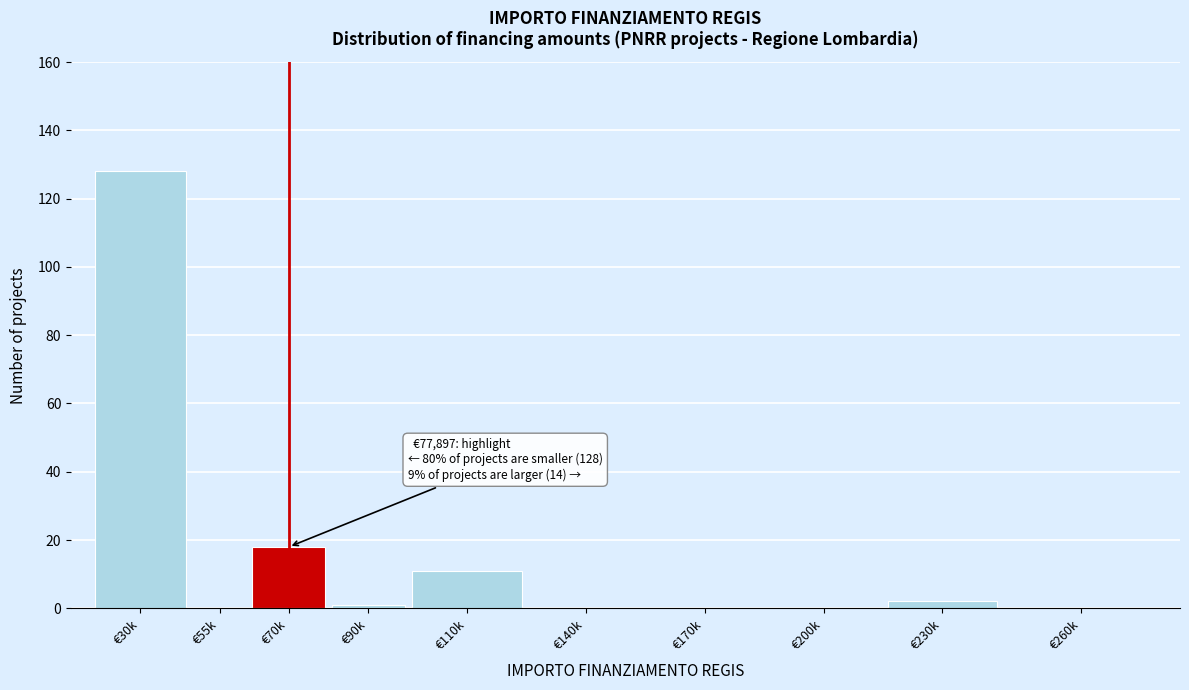

Reading right to left, transcribe all the data shown in this chart.

€260k=0	€230k=2	€200k=0	€170k=0	€140k=0	€110k=11	€90k=1	€70k=18	€55k=0	€30k=128